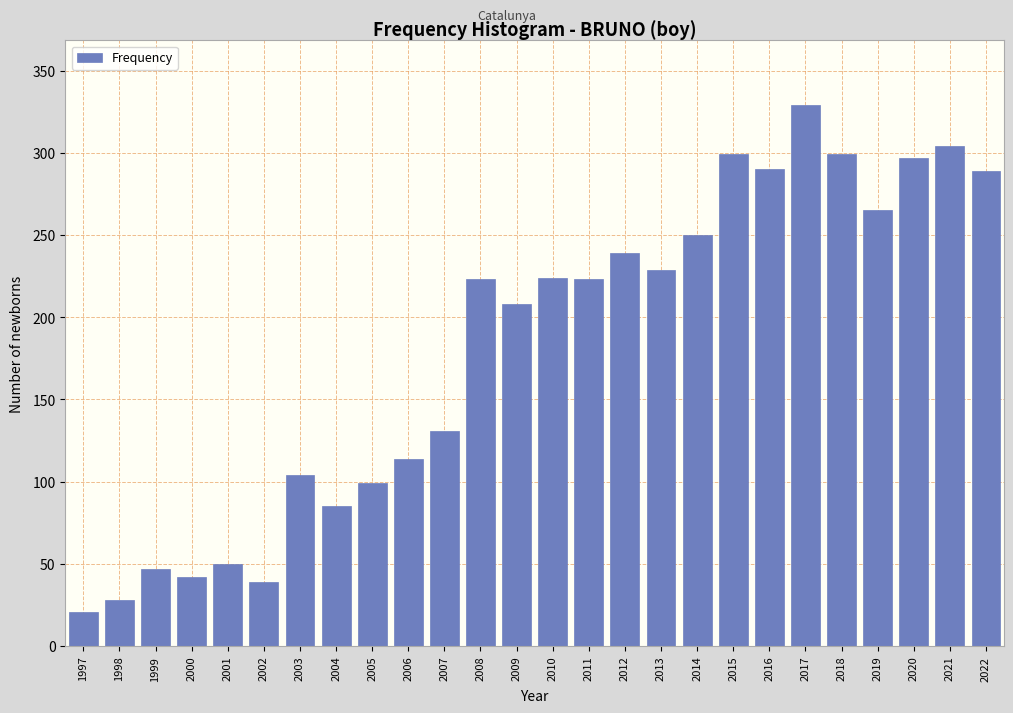

Approximately how many times larger is the value at 2019 compared to 2017?

0.8